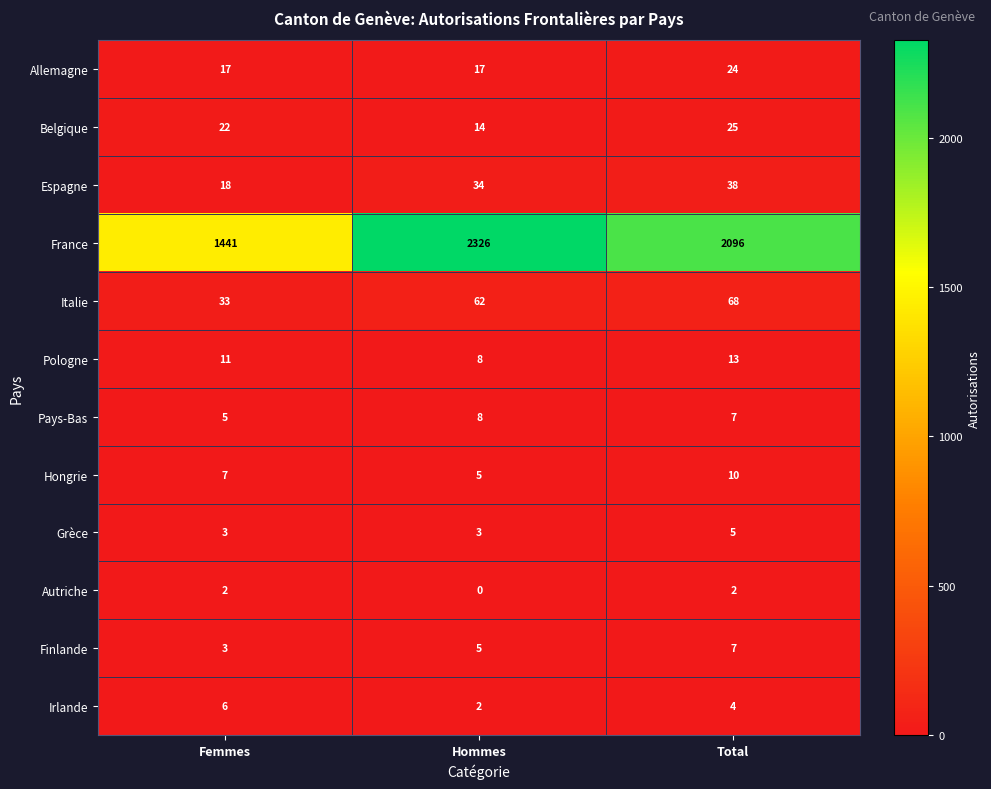

What is the difference between the Italie values at Hommes and Femmes?

29